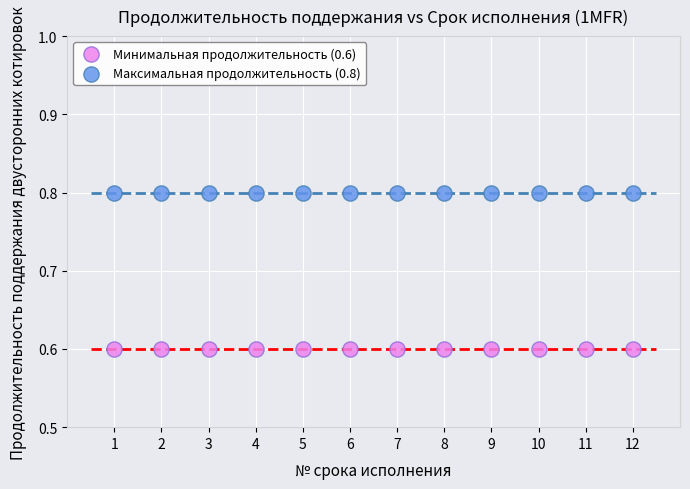

What are all the series names shown in the legend?

Минимальная продолжительность (0.6), Максимальная продолжительность (0.8)